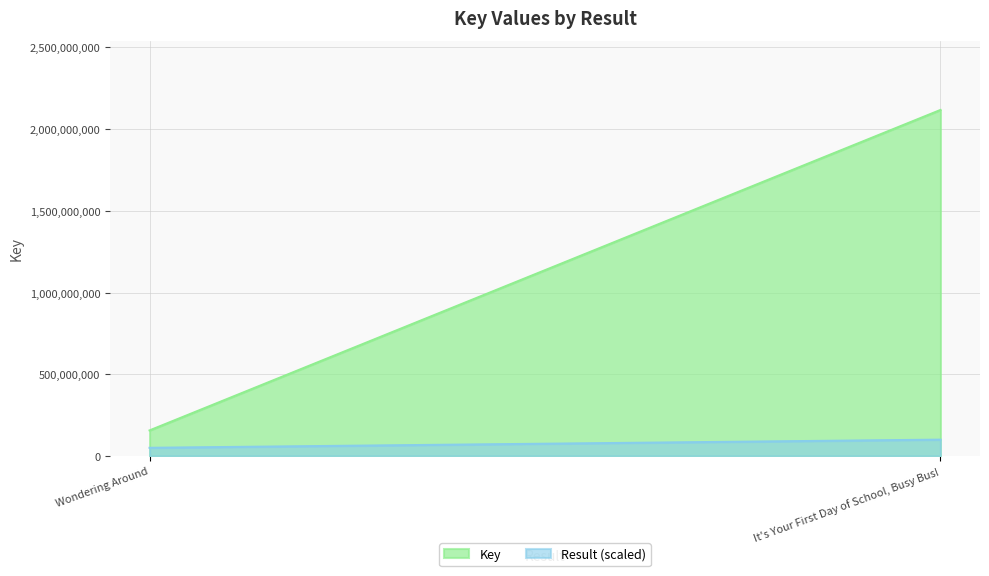

Rank the series at It's Your First Day of School, Busy Bus! from highest to lowest value.

Key, Result (scaled)